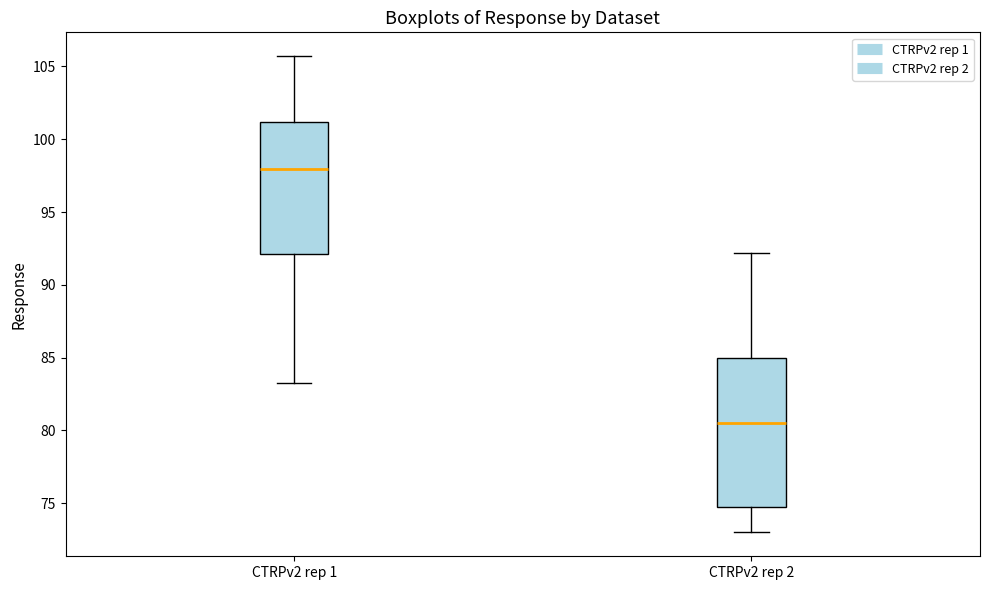

Which box is the tallest, from its lower edge to its upper edge?

CTRPv2 rep 2